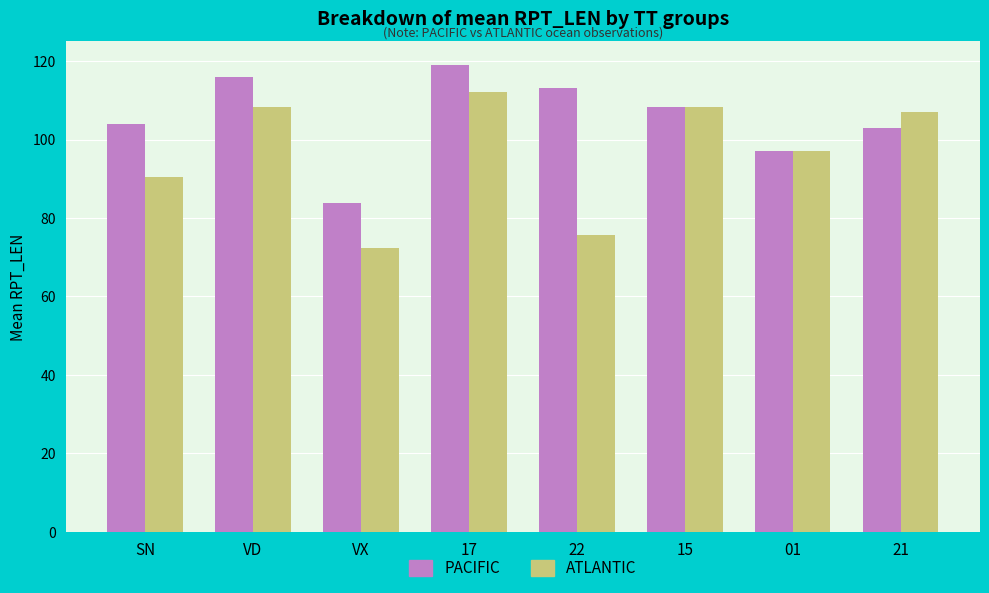

The ATLANTIC series shows 107.0 at VX. True or false?

False